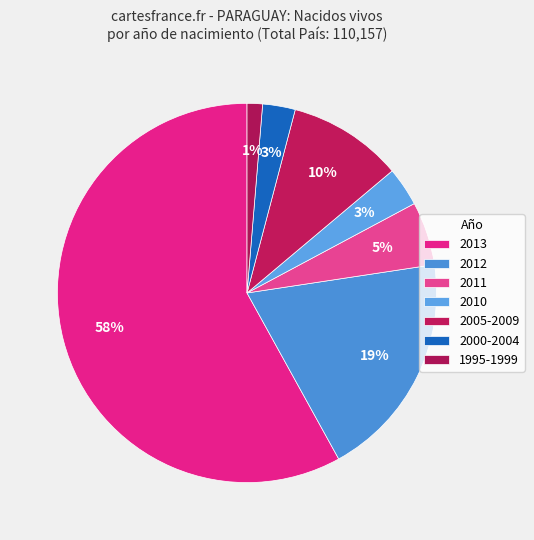

What is the largest slice in the pie chart?

2013